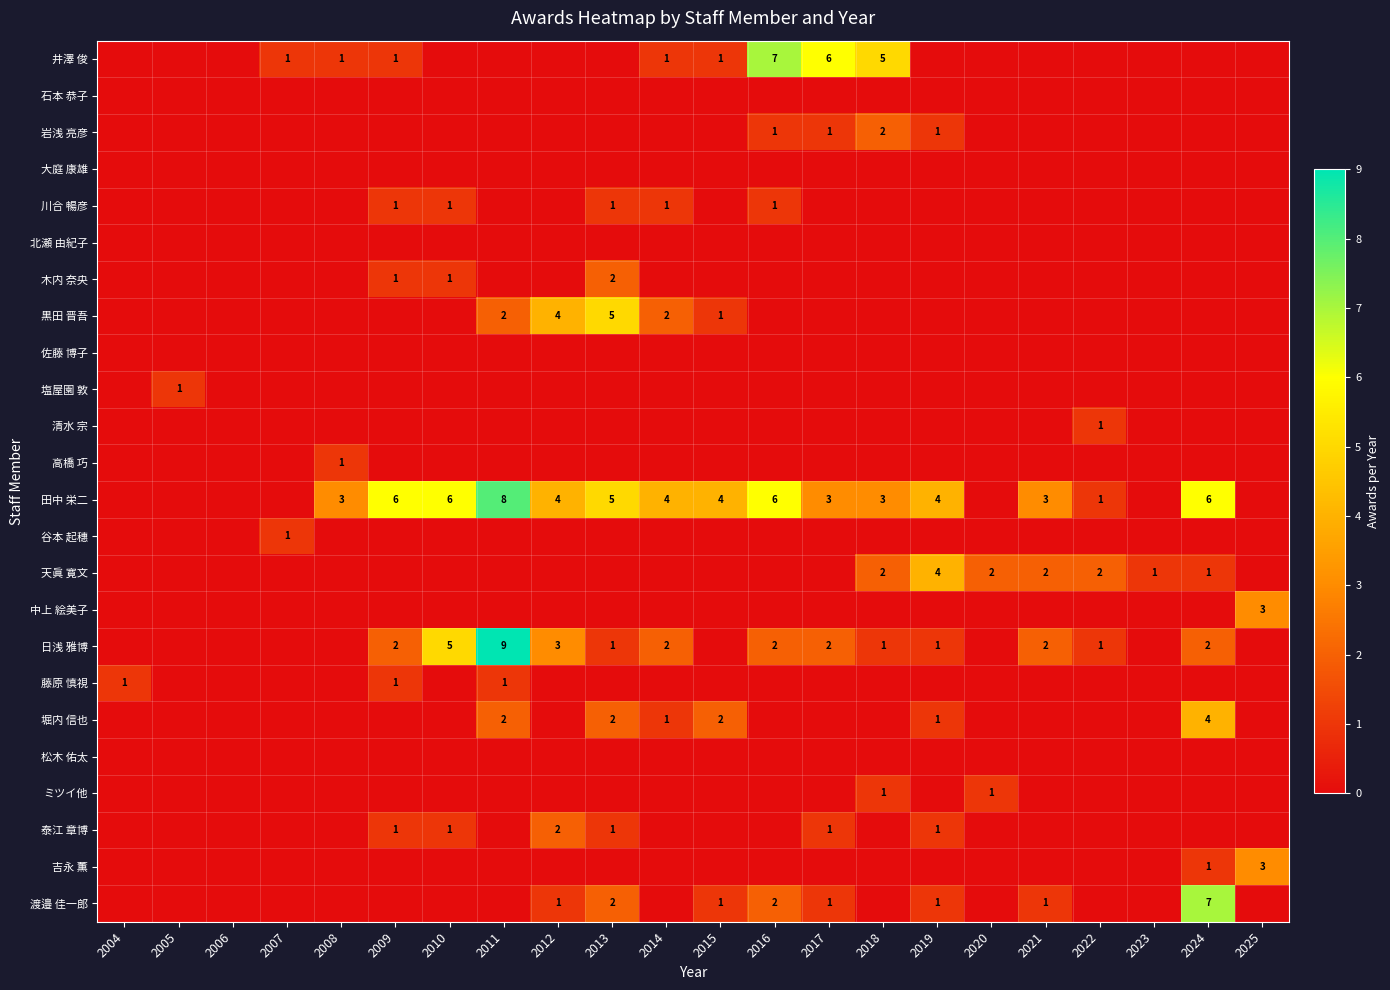

The 清水 宗 series shows 2 at 2022. True or false?

False